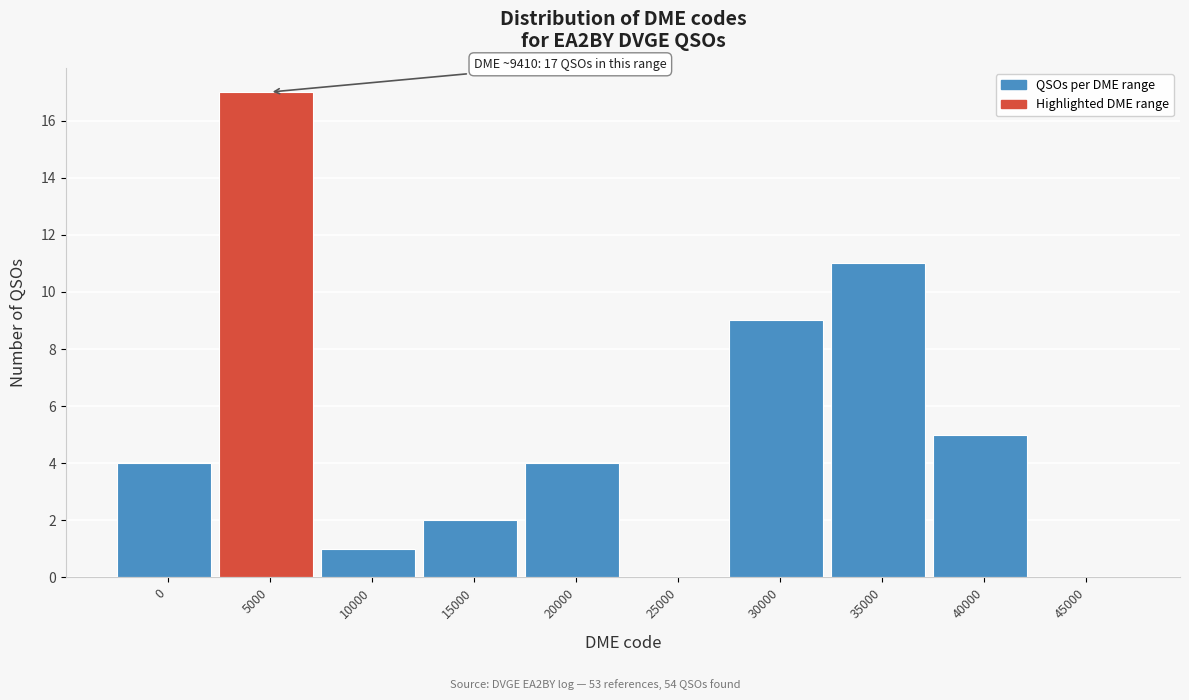

What is the maximum value shown in the chart?

17